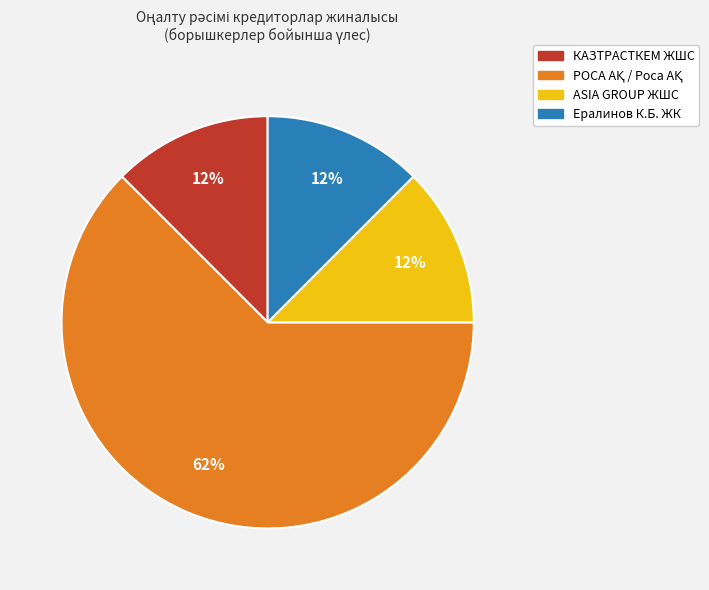

True or false: ASIA GROUP ЖШС accounts for 1% of the total.

False